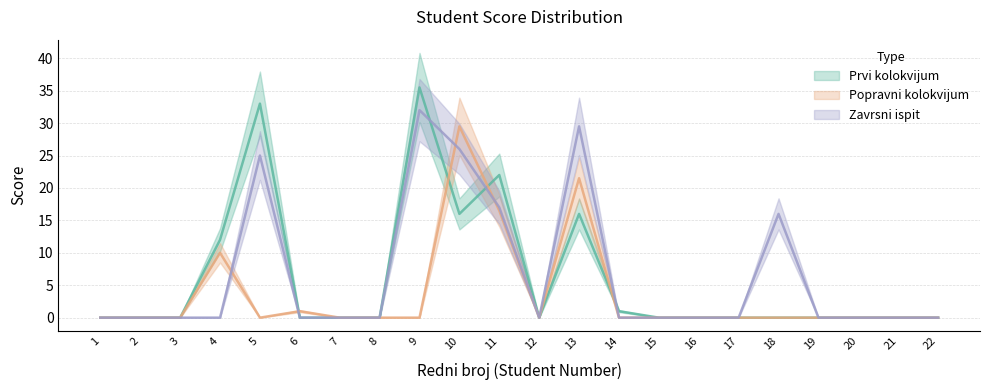

What are all the series names shown in the legend?

Prvi kolokvijum, Popravni kolokvijum, Zavrsni ispit